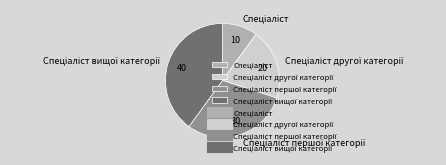

Does any single category account for the majority?

No